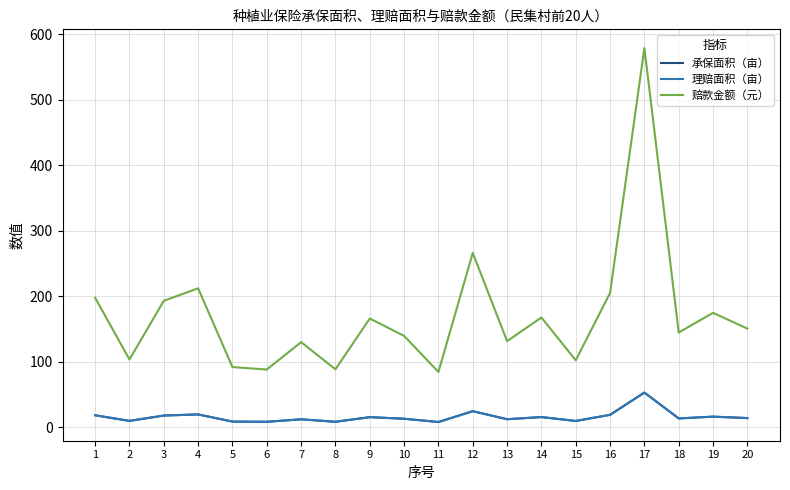

At which category does the chart reach its peak across all series?

17